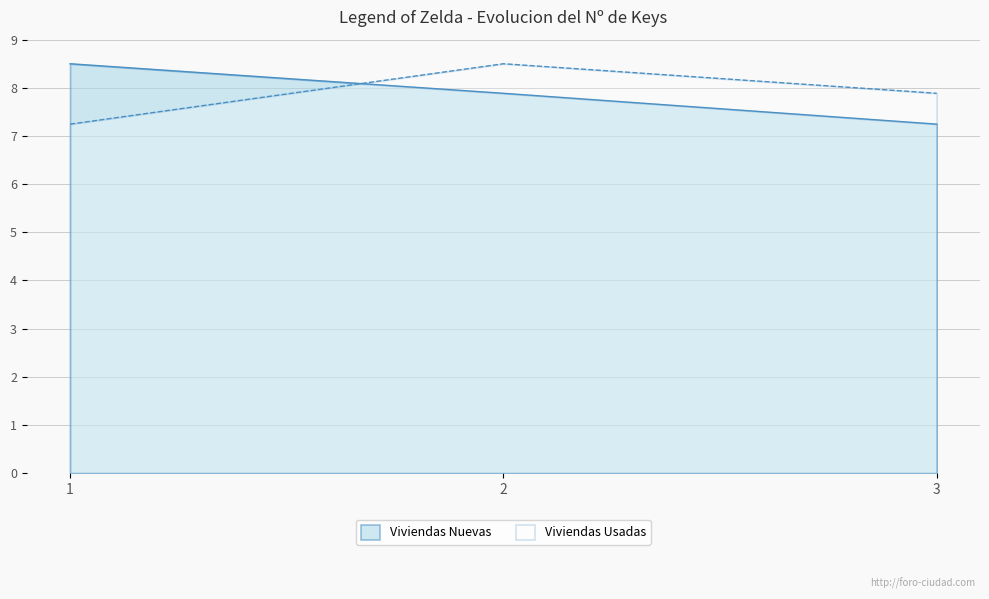

The Viviendas Usadas series shows 11.9 at 3. True or false?

False